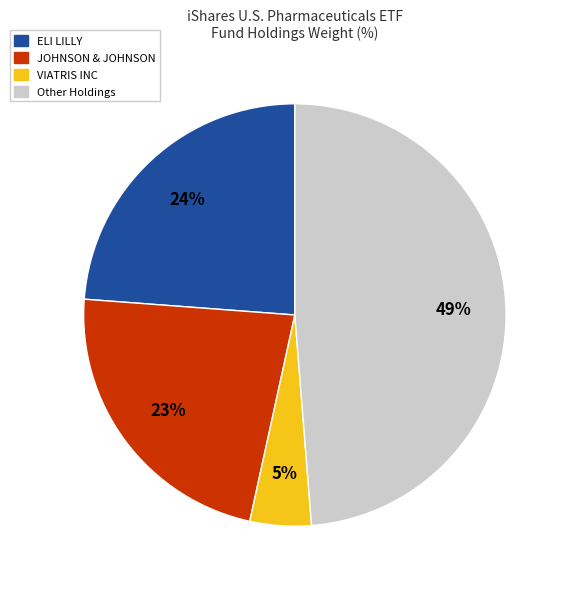

Is there any slice that represents more than half of the pie?

No